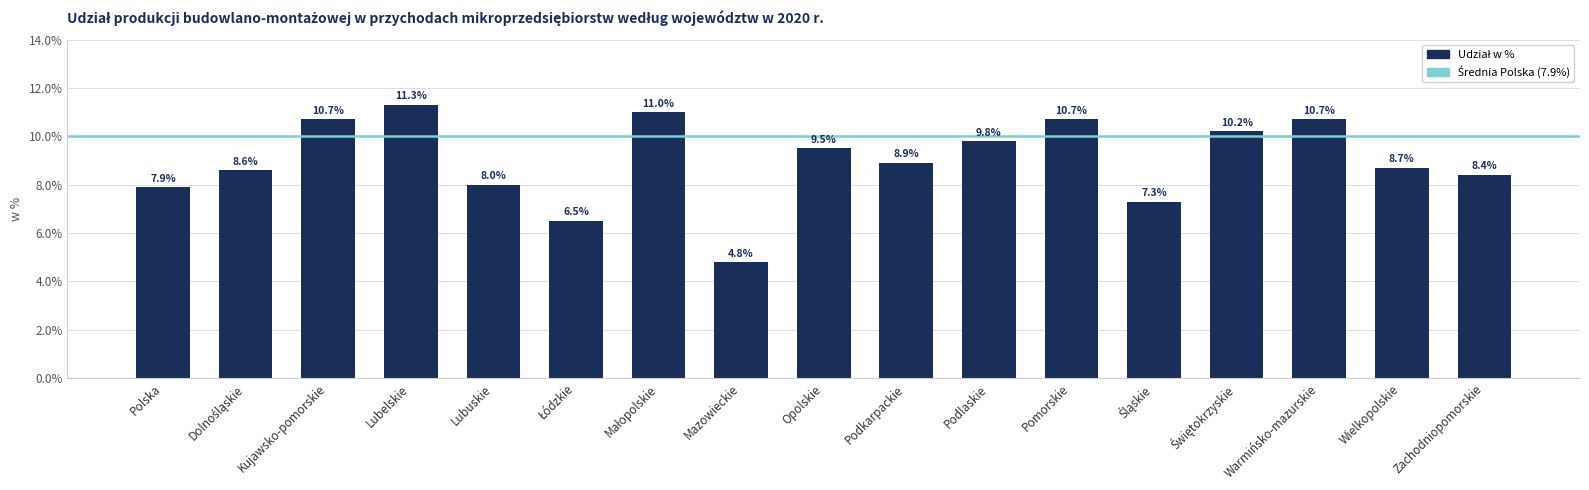

What is the label of the 3rd bar from the left?

Kujawsko-pomorskie